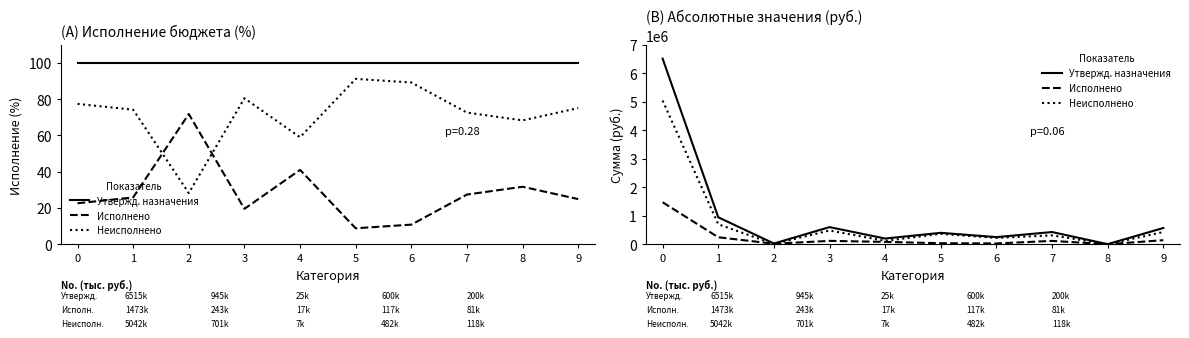

Where is Исполнено nearest to the value 737035?

1